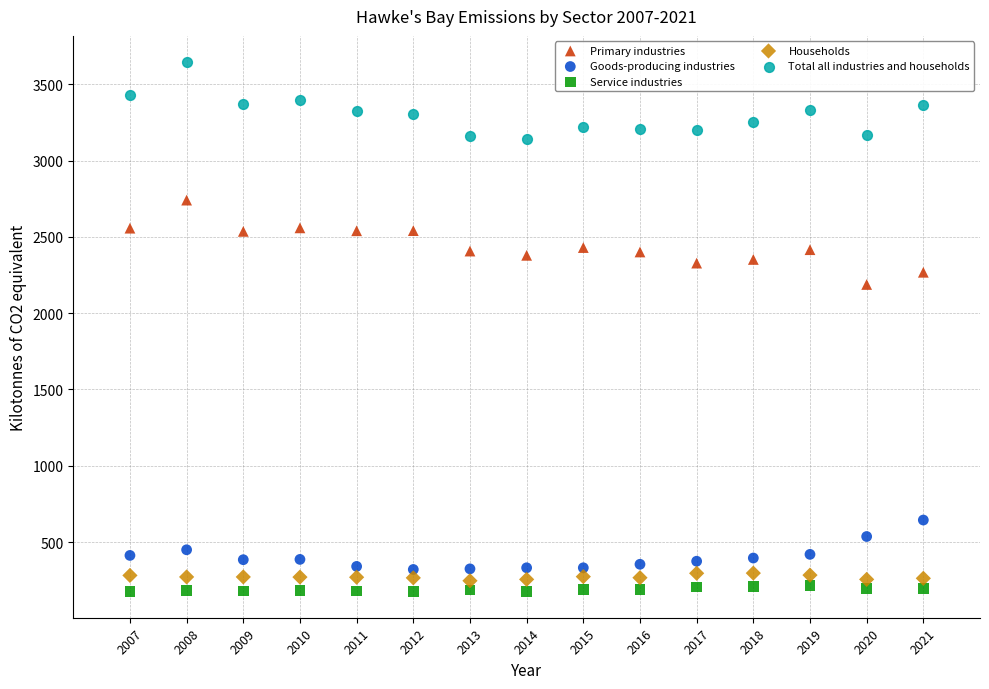

Which series reaches the maximum Y coordinate?

Total all industries and households